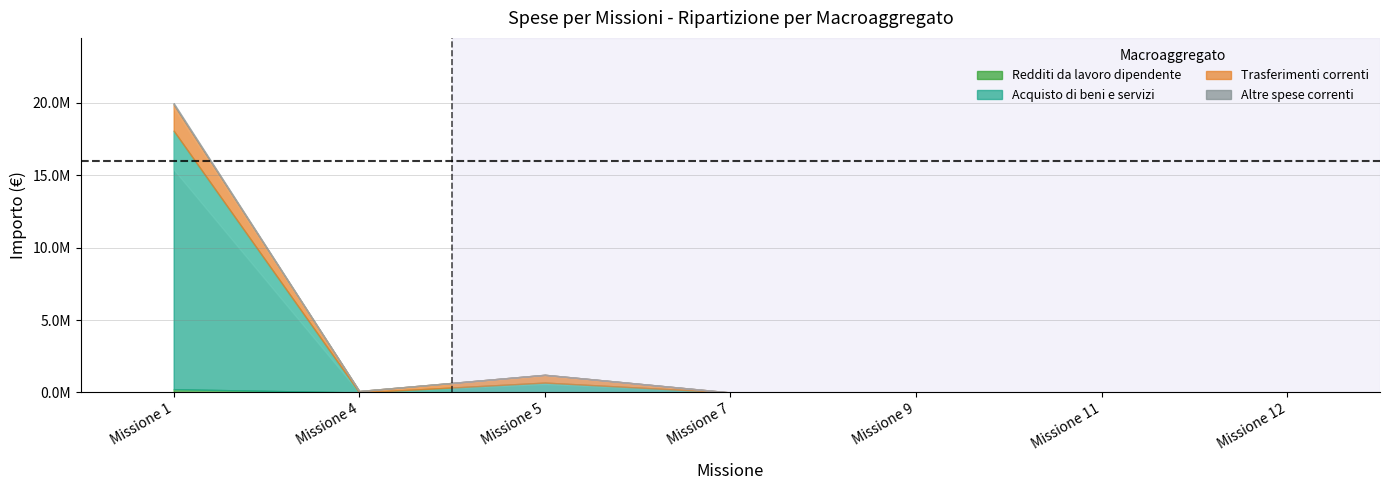

The value of Trasferimenti correnti at Missione 11 is 0.0. True or false?

True